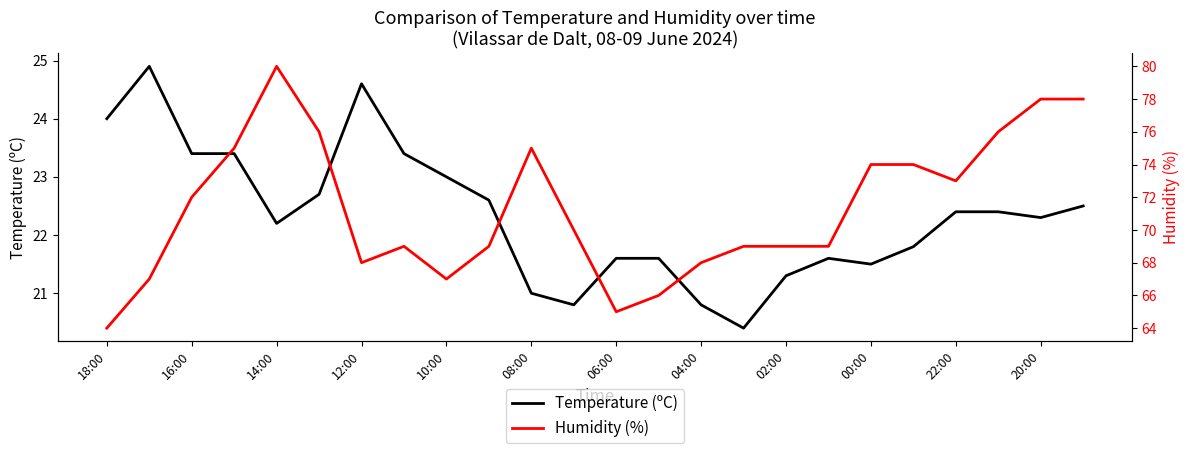

Where does the Temperature (ºC) series first go above 22?

18:00